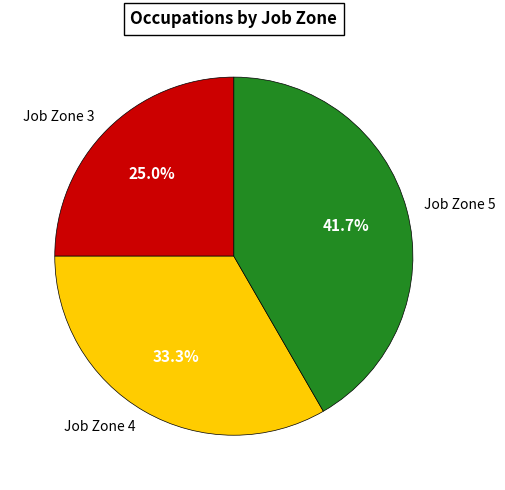

To the nearest percent, what percentage of the pie is Job Zone 4?

33%